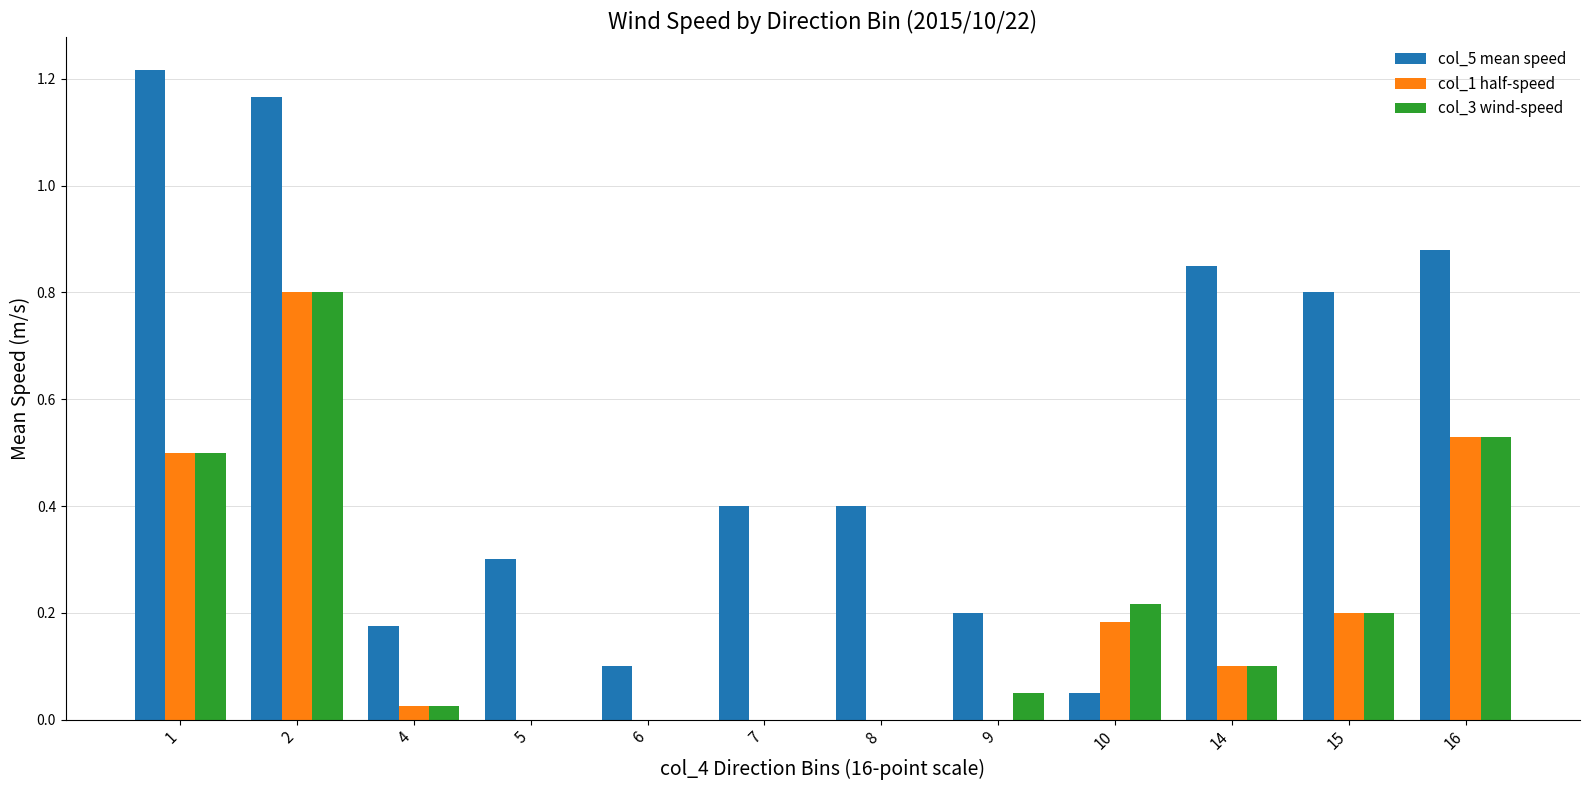

Count the number of data series in this chart.

3